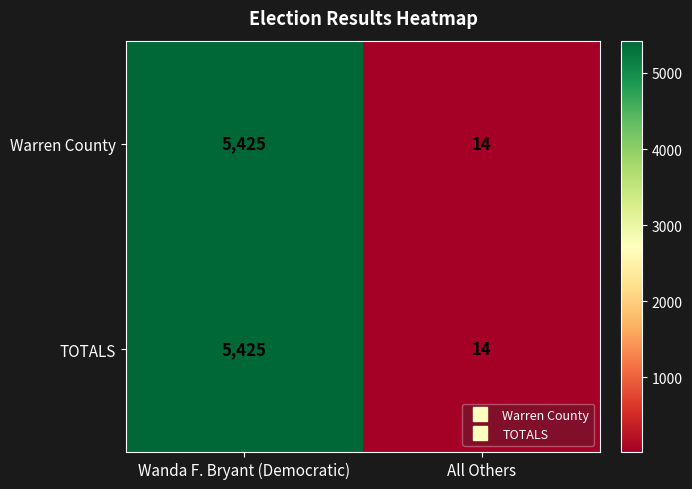

Which category has the highest value in the Warren County series?

Wanda F. Bryant (Democratic)